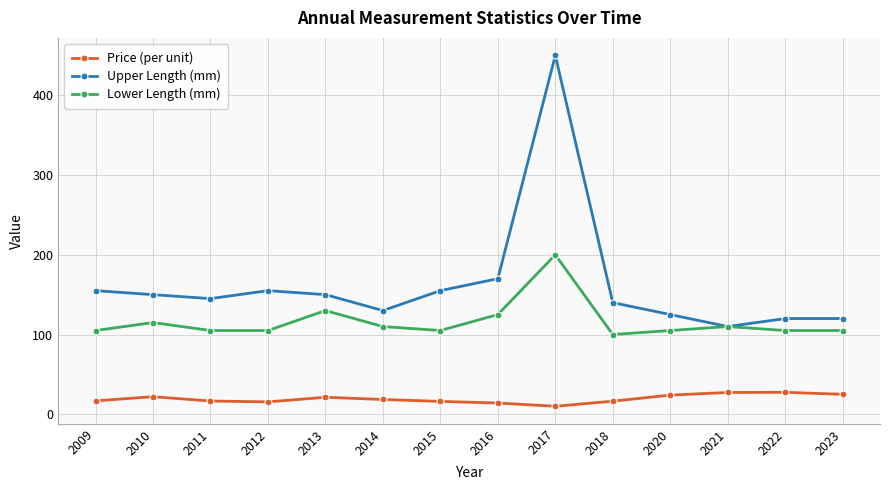

Is it true that Upper Length (mm) equals 693.4 at 2017?

False